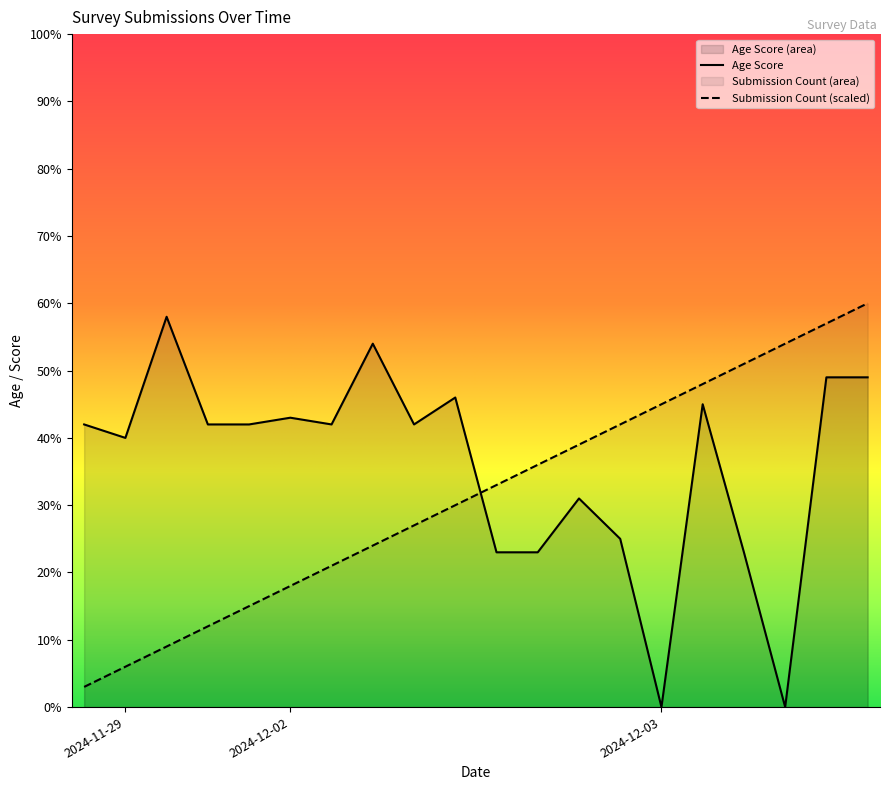

Rank the series by their average value, from lowest to highest.

Submission Count (scaled), Age Score